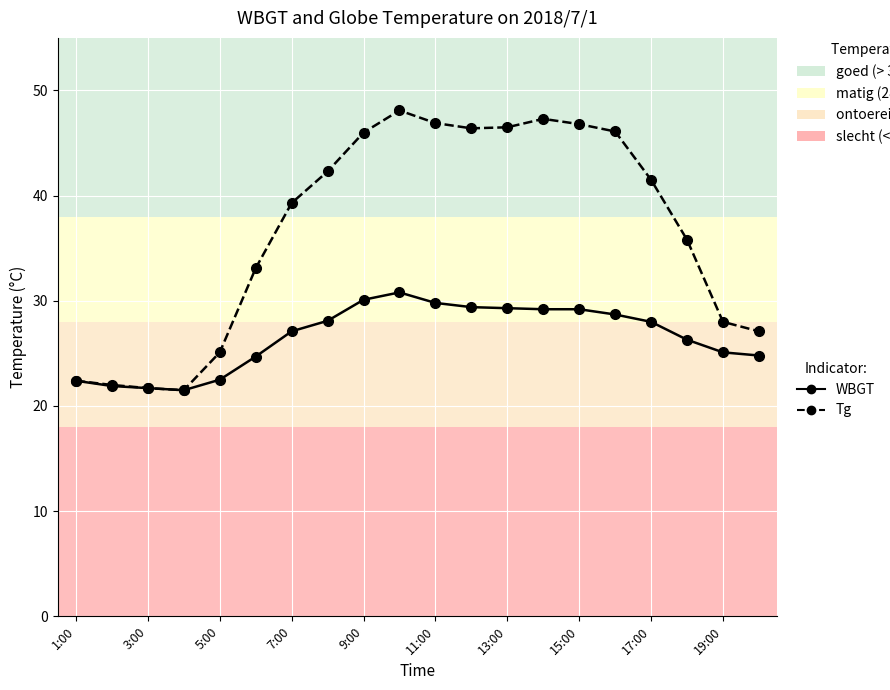

Which series has the largest total across all categories?

Tg